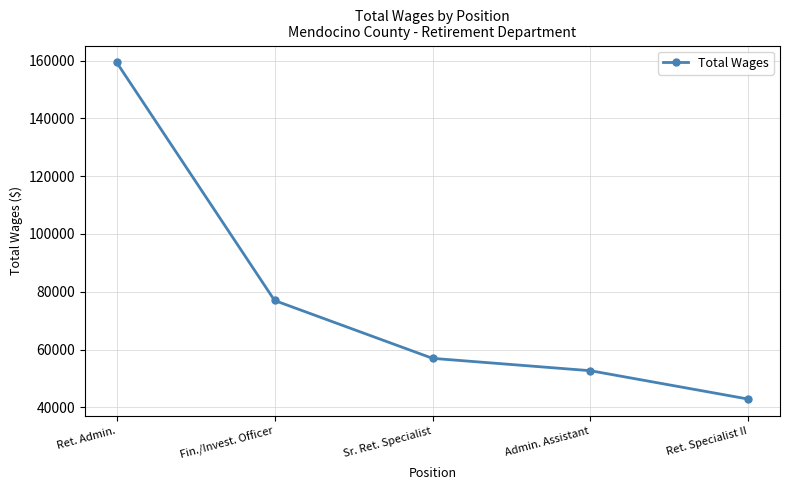

What is the difference between the second highest and second lowest values?

24303